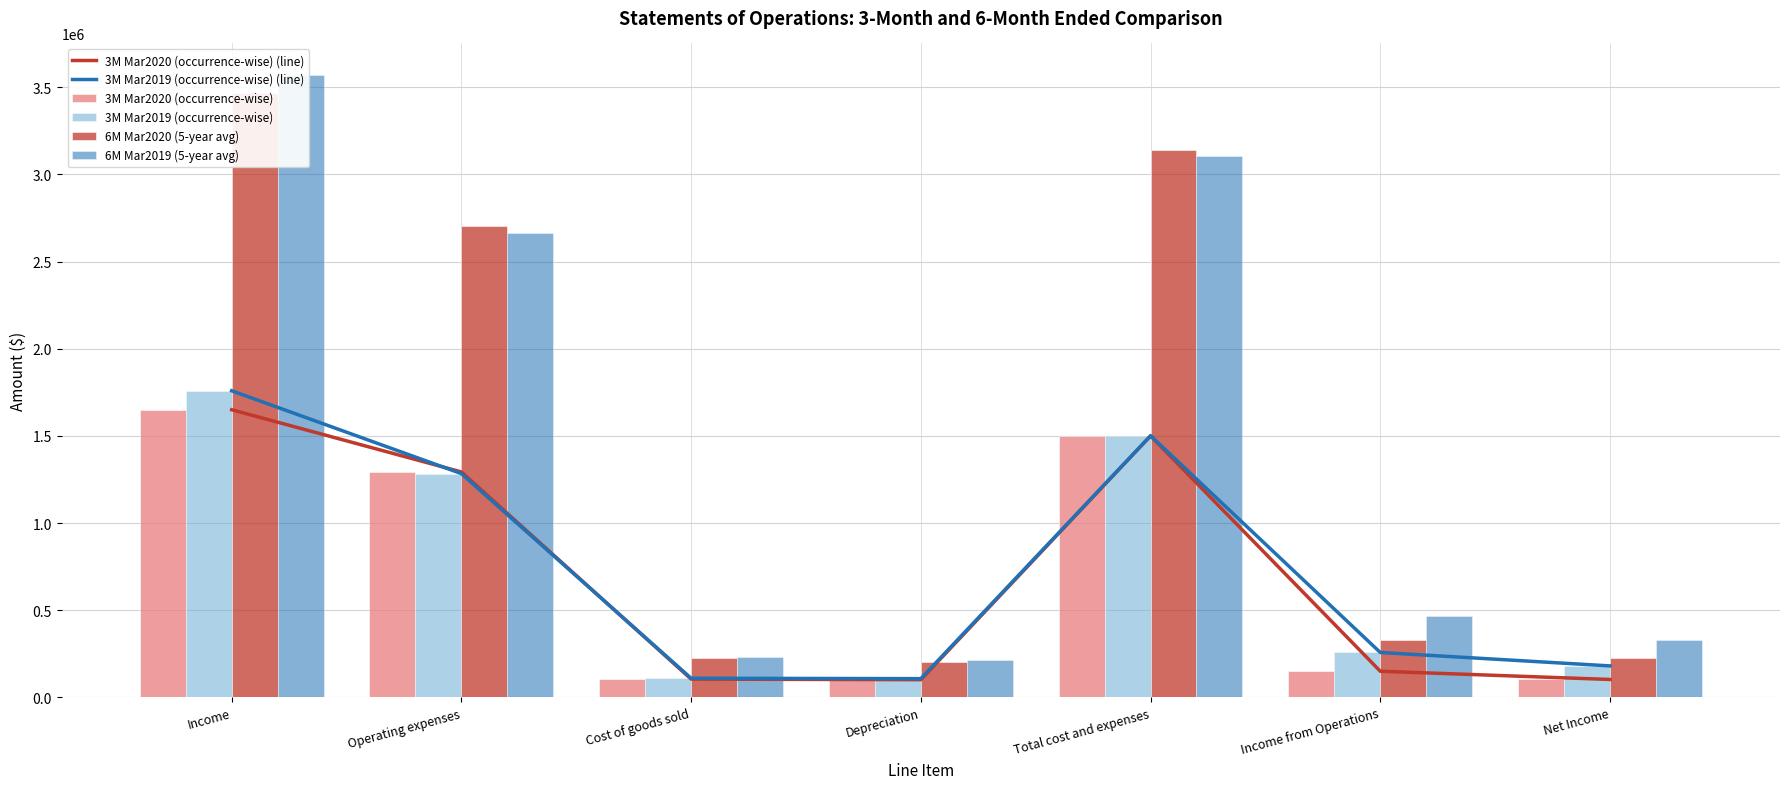

Reading left to right, what are all the values shown in this chart?

3M Mar2020 (occurrence-wise) (line): Income=1649871	Operating expenses=1293080	Cost of goods sold=105013	Depreciation=101602	Total cost and expenses=1499695	Income from Operations=150176	Net Income=102875
3M Mar2019 (occurrence-wise) (line): Income=1758684	Operating expenses=1283497	Cost of goods sold=109829	Depreciation=107615	Total cost and expenses=1500941	Income from Operations=257743	Net Income=180699
3M Mar2020 (occurrence-wise): Income=1649871	Operating expenses=1293080	Cost of goods sold=105013	Depreciation=101602	Total cost and expenses=1499695	Income from Operations=150176	Net Income=102875
3M Mar2019 (occurrence-wise): Income=1758684	Operating expenses=1283497	Cost of goods sold=109829	Depreciation=107615	Total cost and expenses=1500941	Income from Operations=257743	Net Income=180699
6M Mar2020 (5-year avg): Income=3467023	Operating expenses=2705436	Cost of goods sold=228024	Depreciation=204700	Total cost and expenses=3138160	Income from Operations=328863	Net Income=224529
6M Mar2019 (5-year avg): Income=3572004	Operating expenses=2661951	Cost of goods sold=231726	Depreciation=212624	Total cost and expenses=3106301	Income from Operations=465703	Net Income=327630